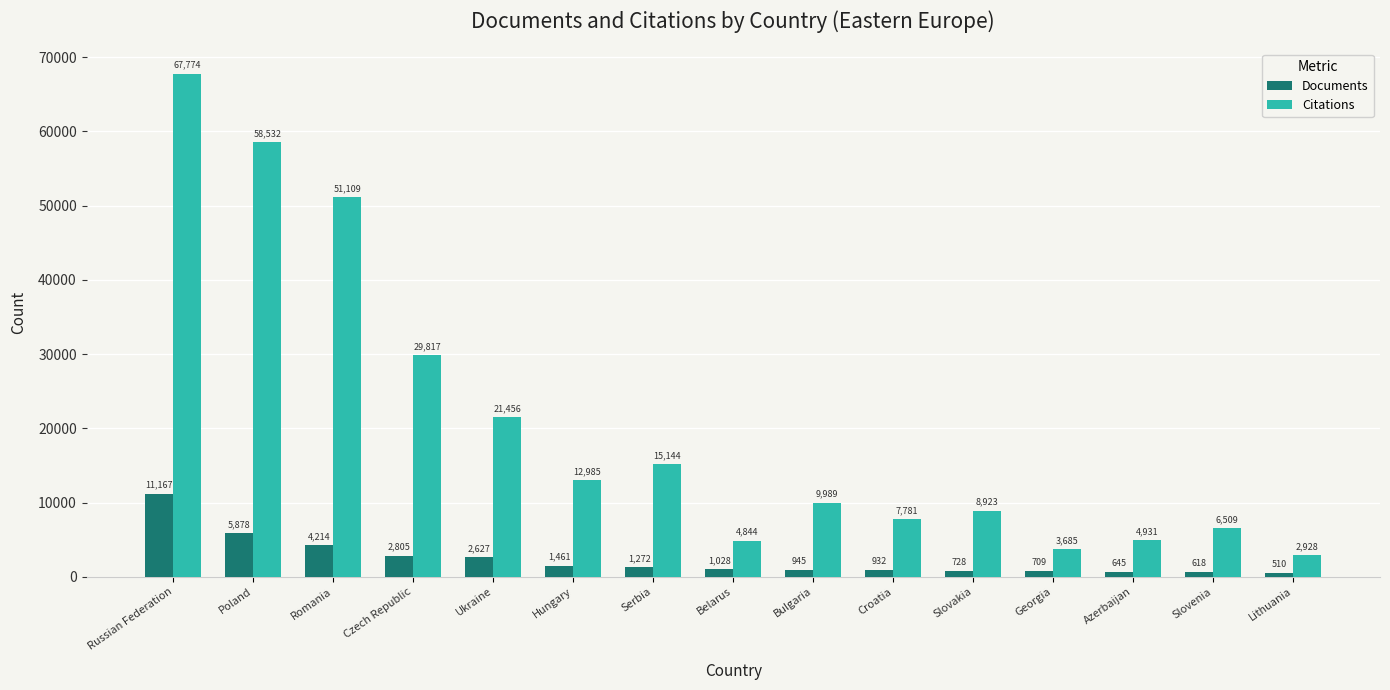

What is the sum of the Documents values at Azerbaijan and Georgia?

1354